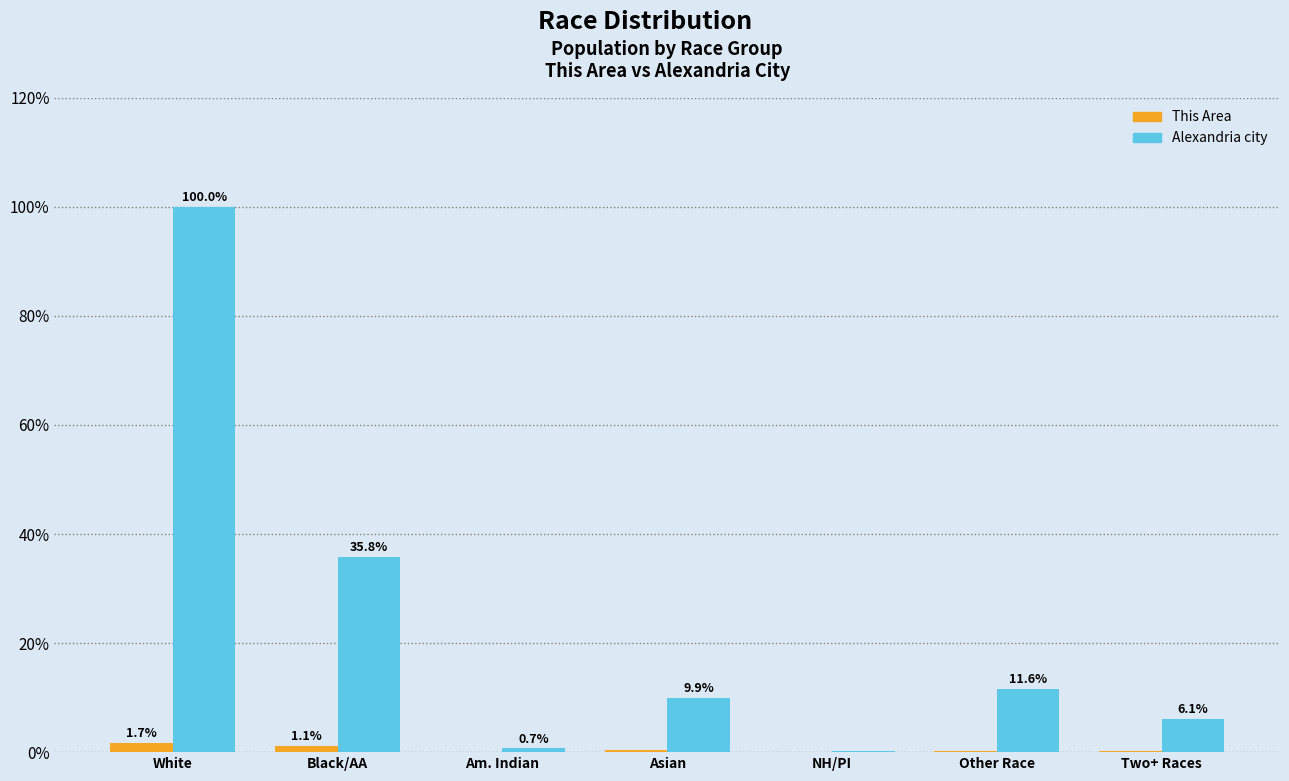

Is the value of Alexandria city at Black/AA greater than the value of This Area at Am. Indian?

Yes